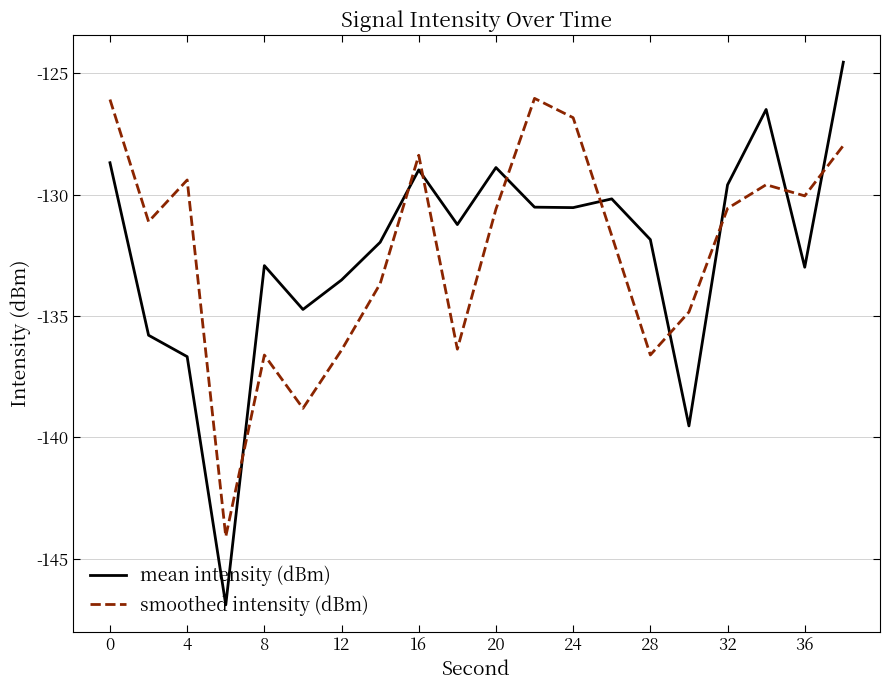

How many times do mean intensity (dBm) and smoothed intensity (dBm) cross each other?

9